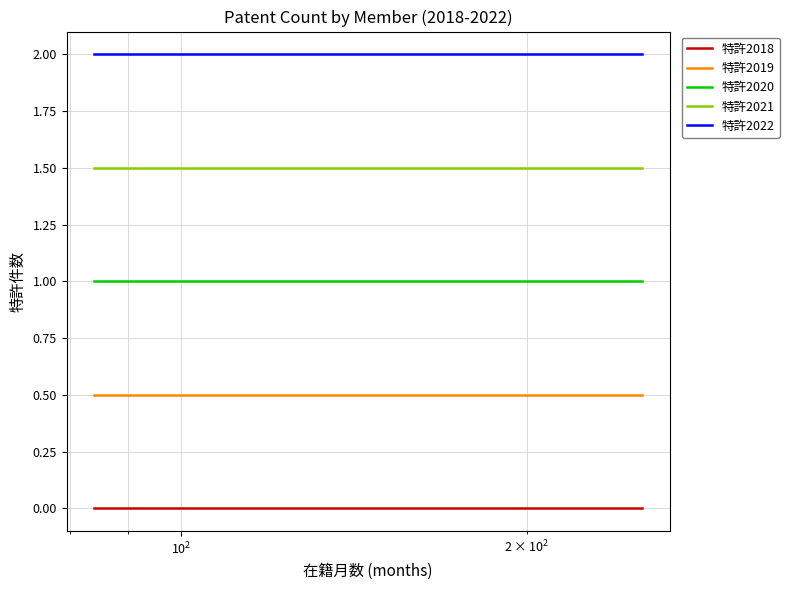

What is the label of the 14th point from the left?

13